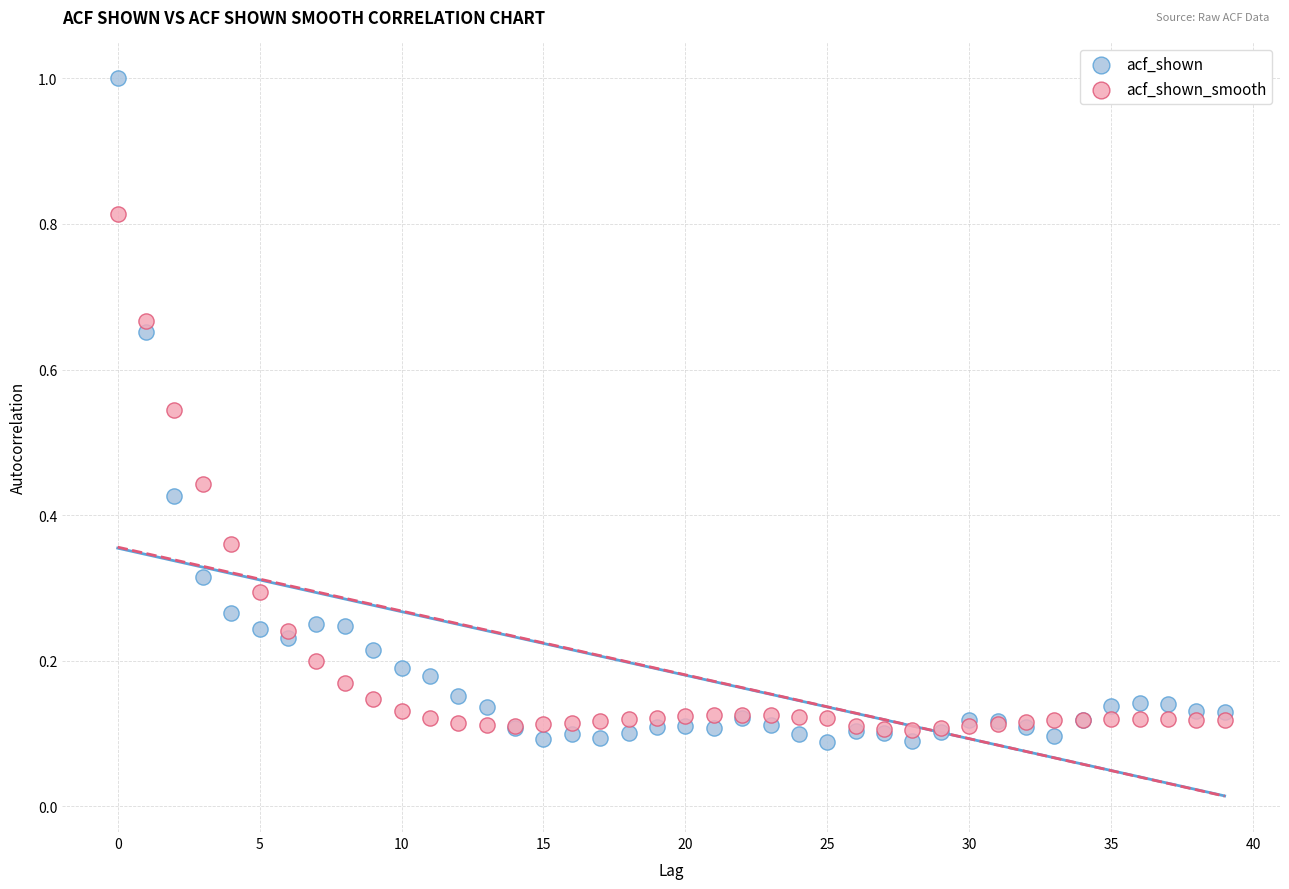

Which series has the largest Y range (max minus min)?

acf_shown